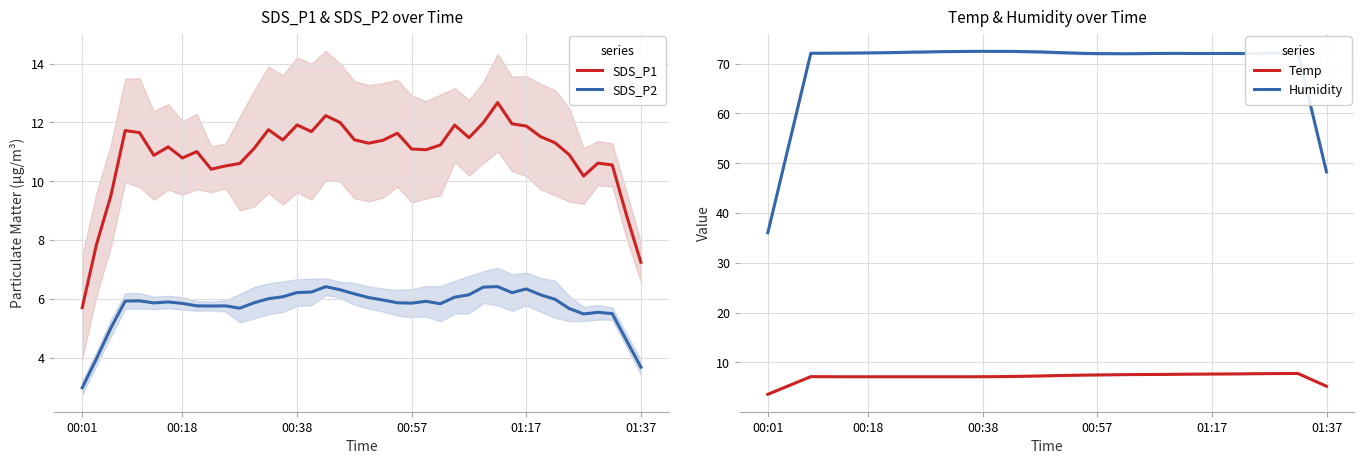

Is it true that Temp equals 4.2 at 38?

False